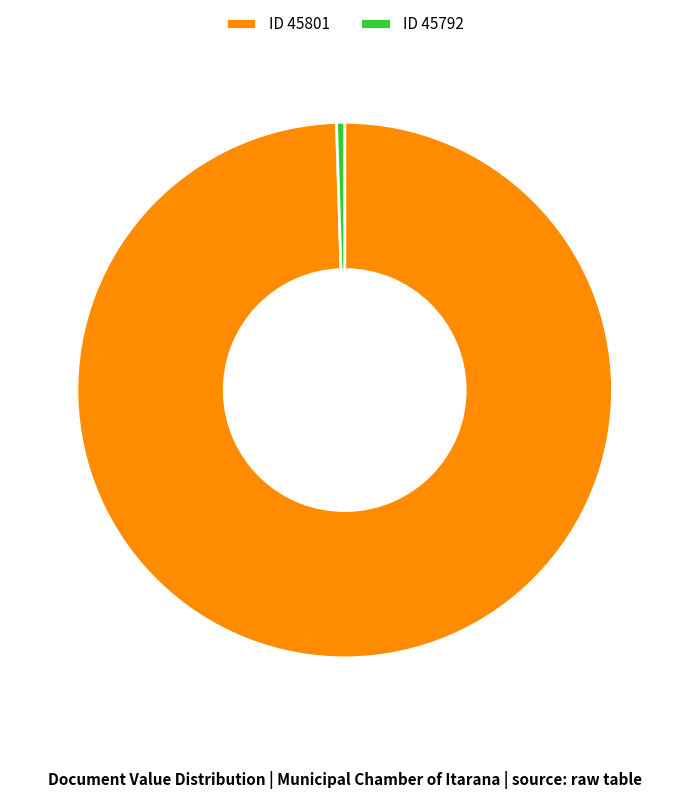

Between ID 45792 and ID 45801, which is larger?

ID 45801